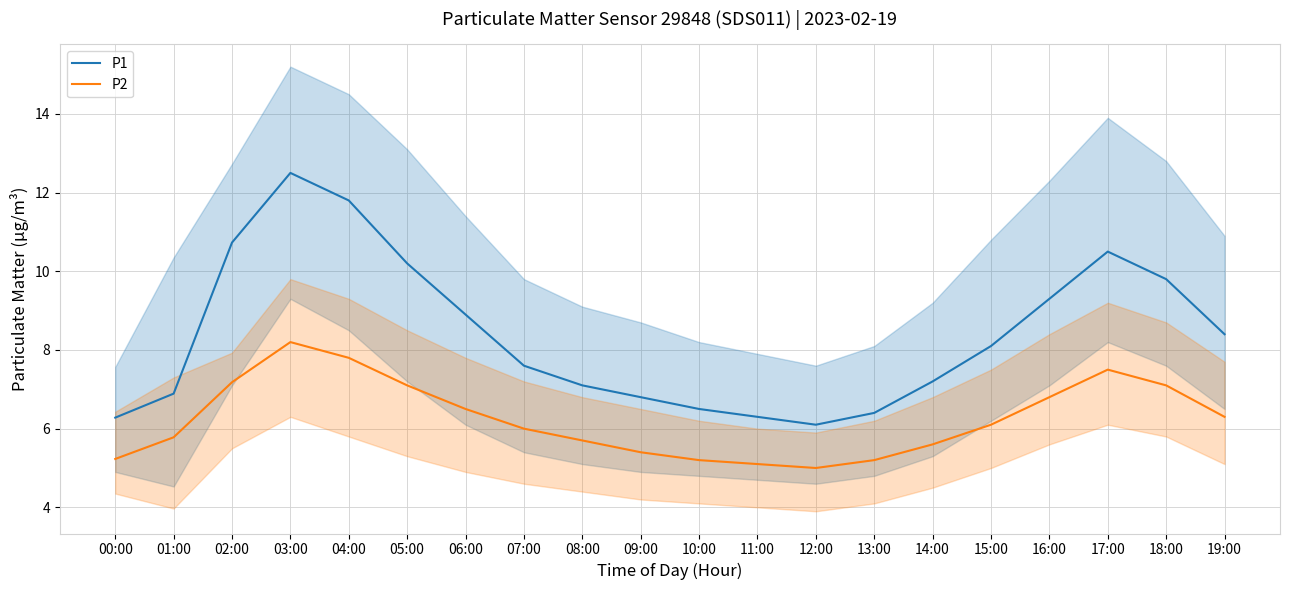

Reading left to right, transcribe all the data shown in this chart.

P1: 6.3	6.9	10.7	12.5	11.8	10.2	8.9	7.6	7.1	6.8	6.5	6.3	6.1	6.4	7.2	8.1	9.3	10.5	9.8	8.4
P2: 5.2	5.8	7.2	8.2	7.8	7.1	6.5	6.0	5.7	5.4	5.2	5.1	5.0	5.2	5.6	6.1	6.8	7.5	7.1	6.3